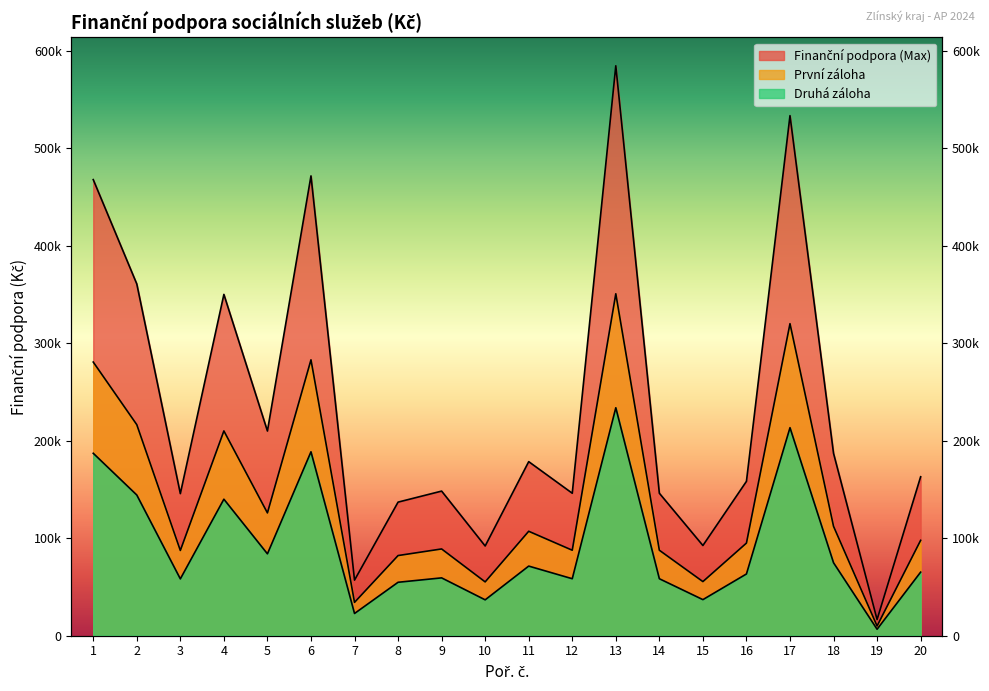

List the series in order of their peak value, highest first.

Finanční podpora (Max), První záloha, Druhá záloha